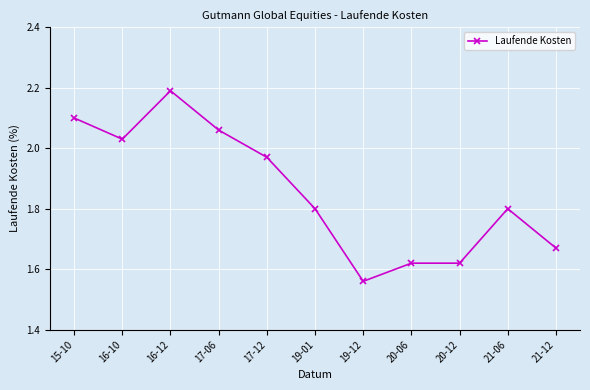

What is the label of the 1st point from the left?

15-10